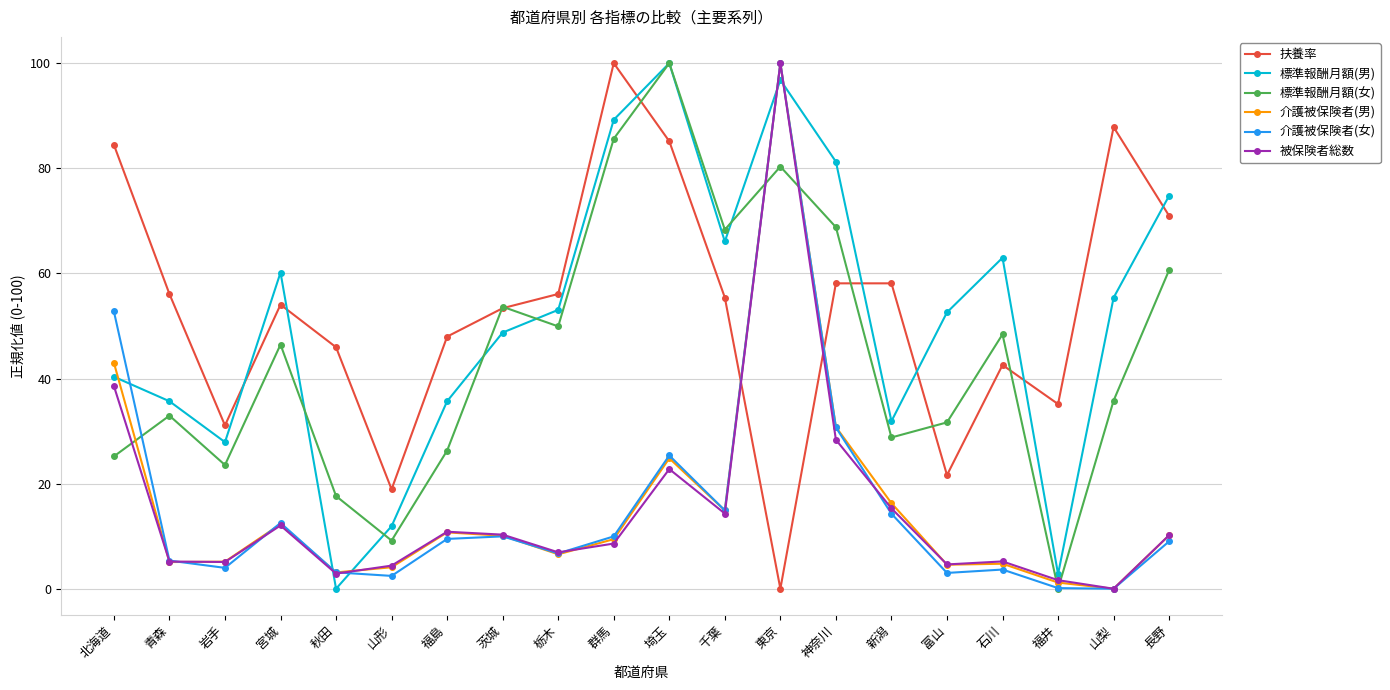

In 介護被保険者(男), how many points are lower than both neighbors (excluding endpoints)?

6